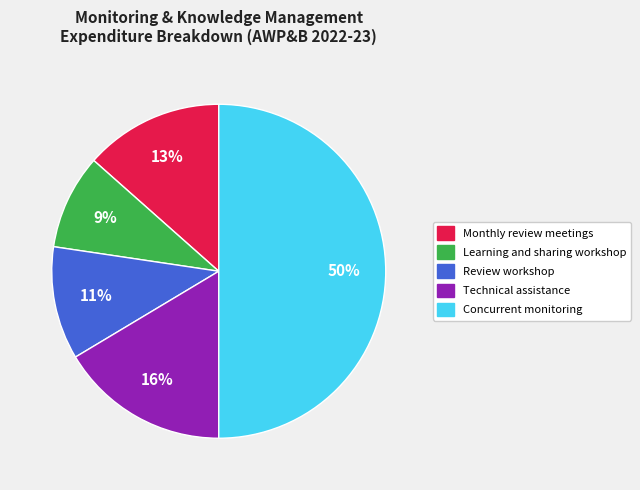

How many slices are in this pie chart?

5